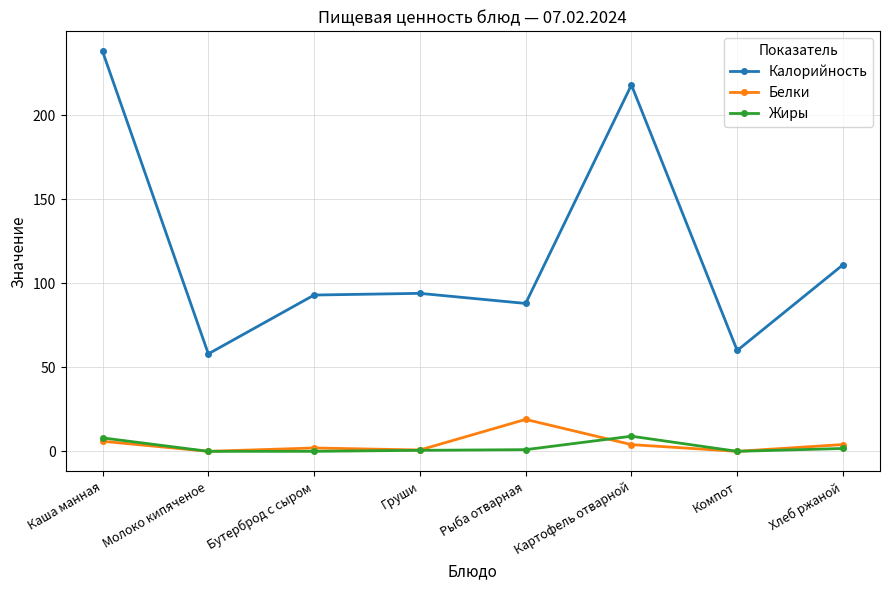

What is the highest value of the Жиры series?

9.0